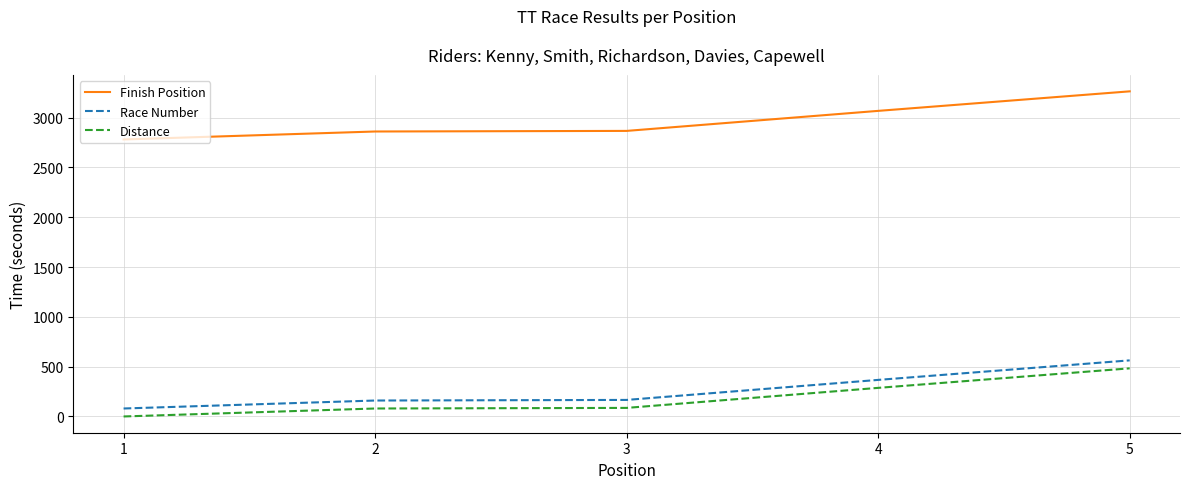

Is it true that Finish Position equals 3960 at 1?

False